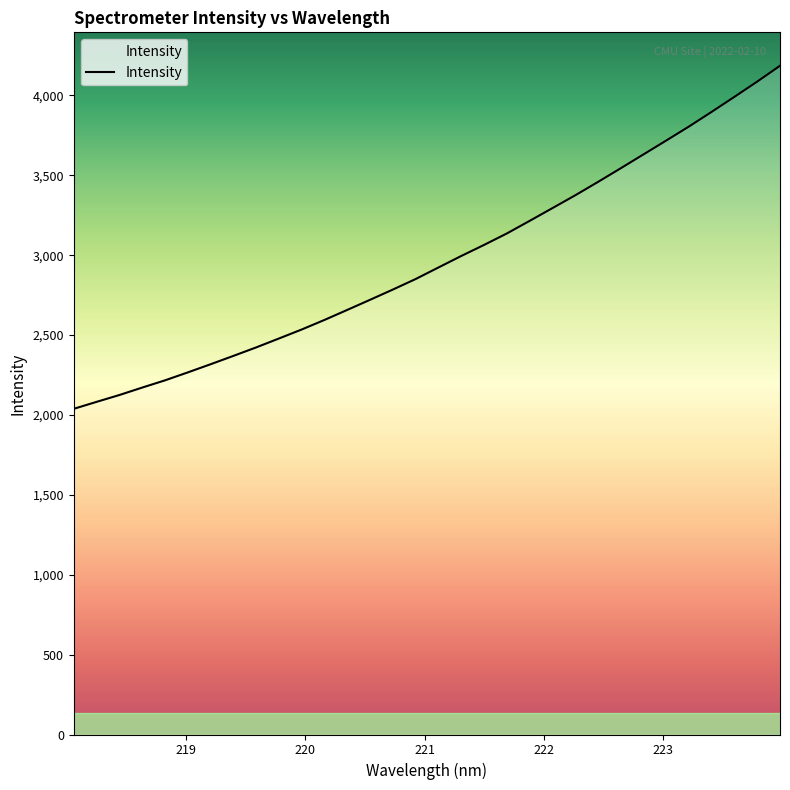

What is the smallest value displayed?

2038.4